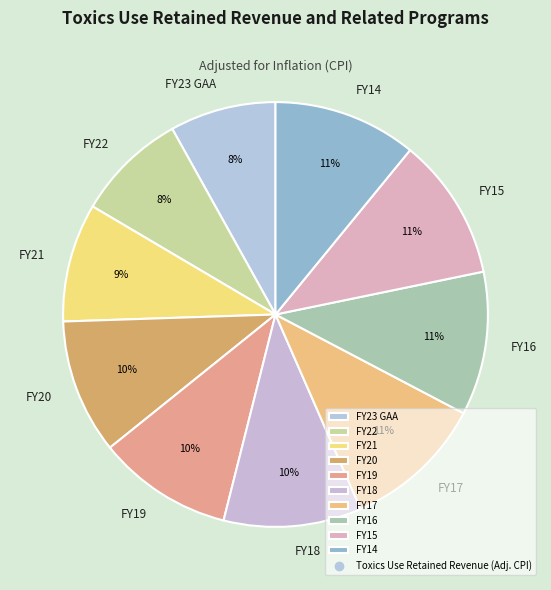

Approximately how many times larger is the value at FY20 compared to FY16?

0.9